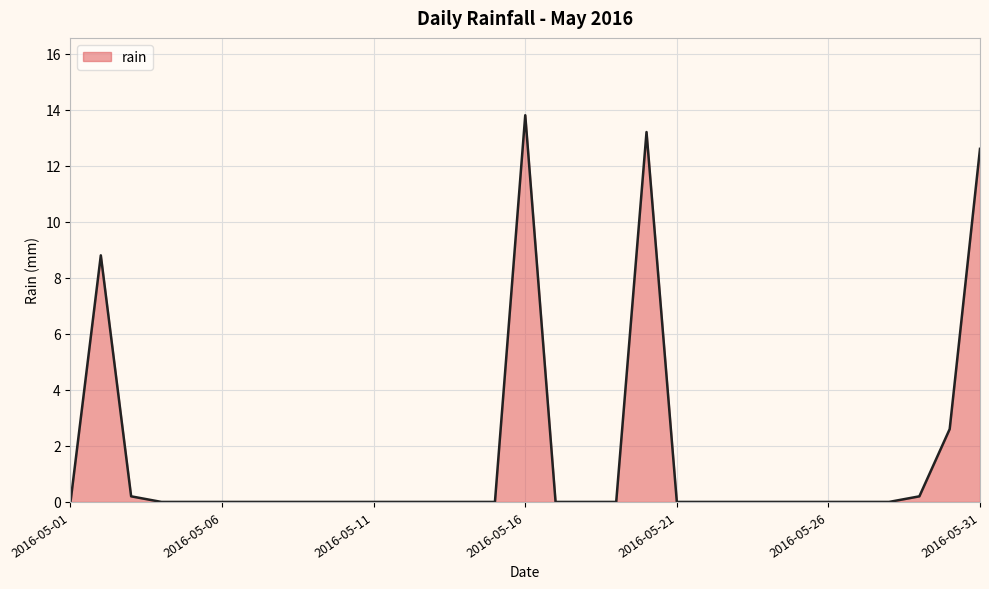

What is the greatest value displayed?

13.8